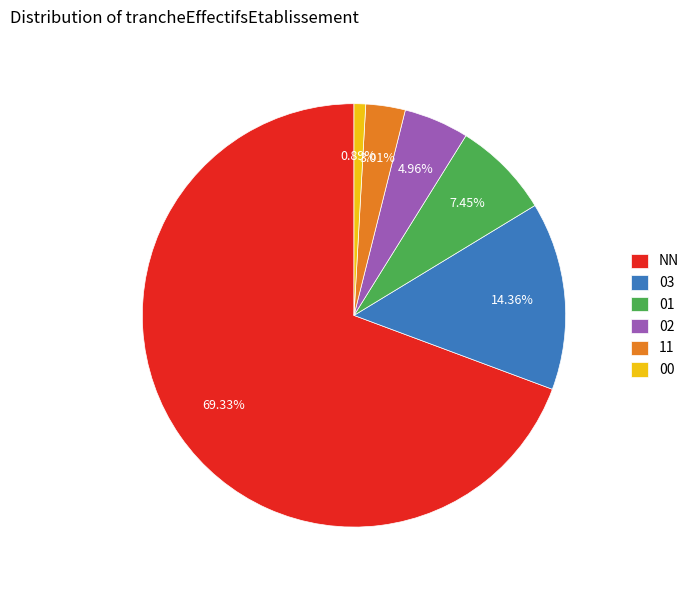

Which slice is the smallest?

00